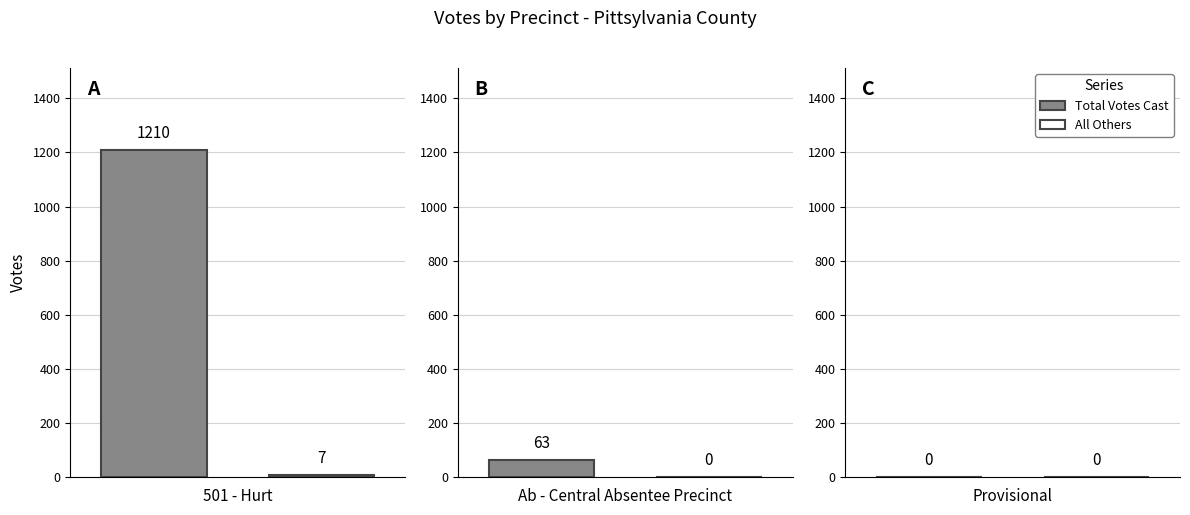

List the series in order of their peak value, highest first.

Total Votes Cast, All Others